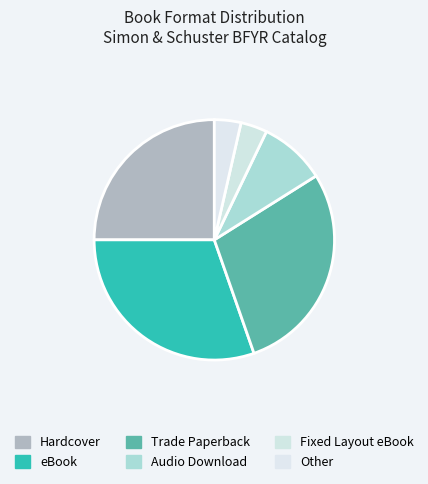

Count the number of slices in the pie.

6